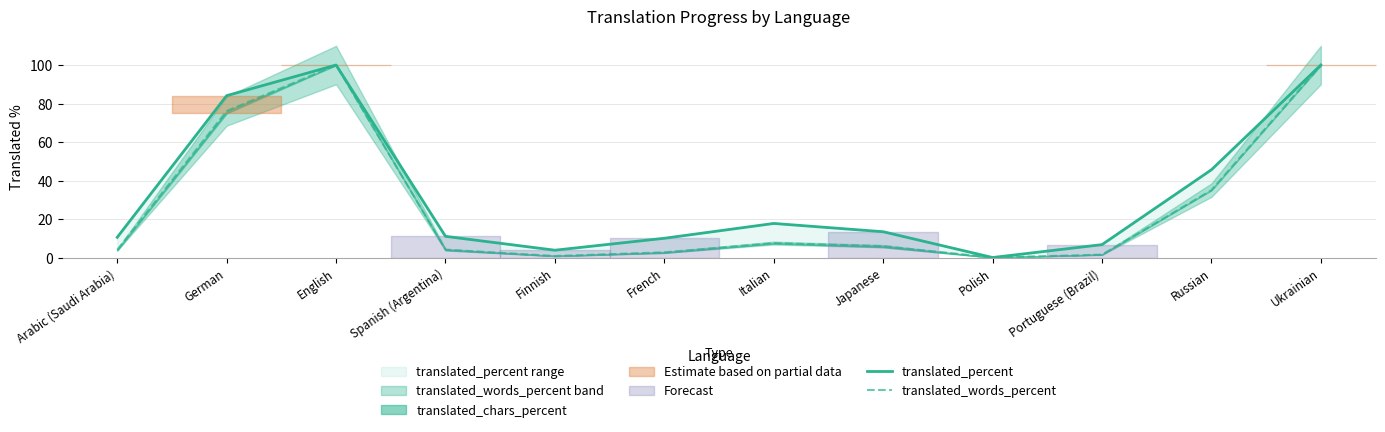

At which category does translated_percent reach its first local valley?

Finnish